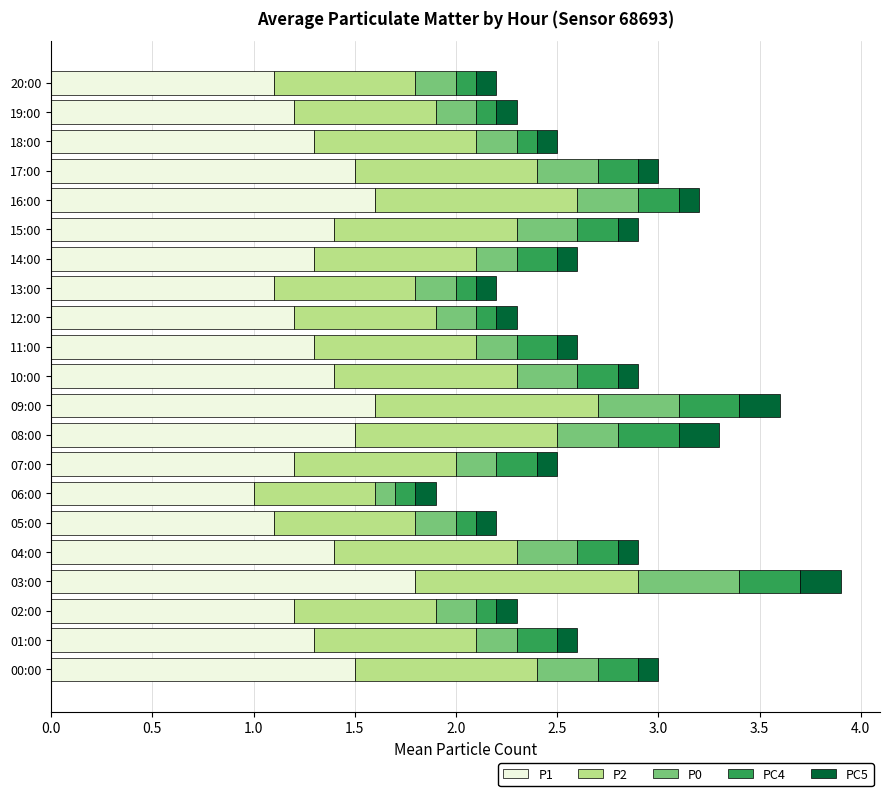

The P1 series shows 1.3 at 11:00. True or false?

True